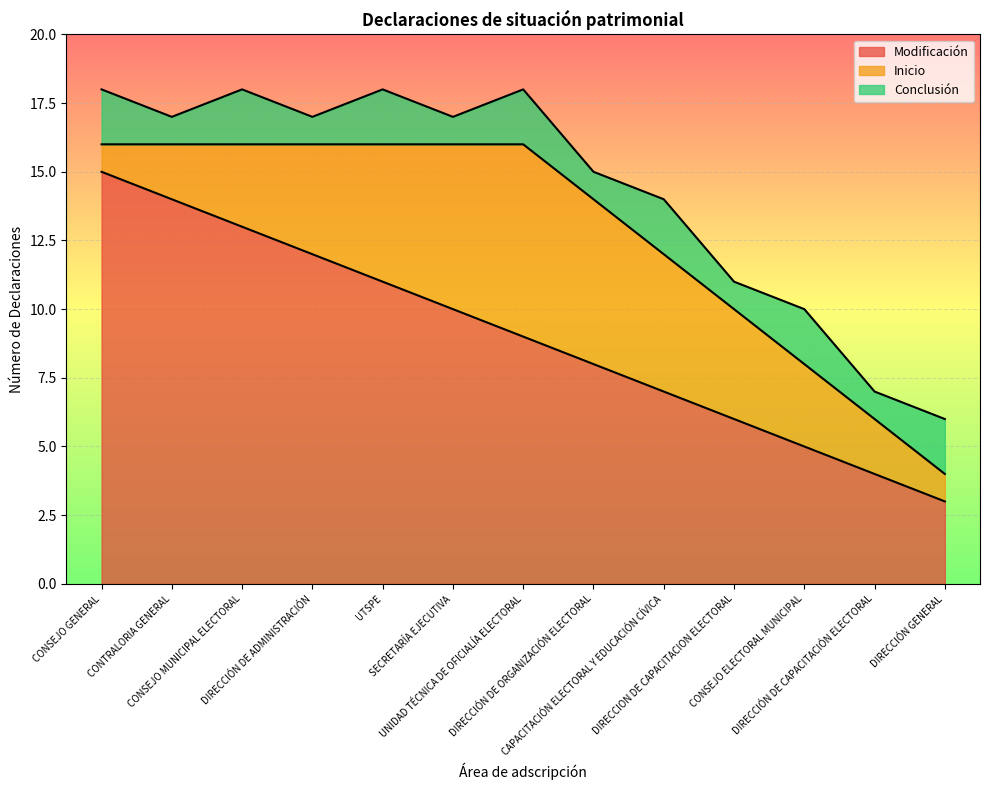

True or false: Conclusión has more than 1 interior local peaks.

True